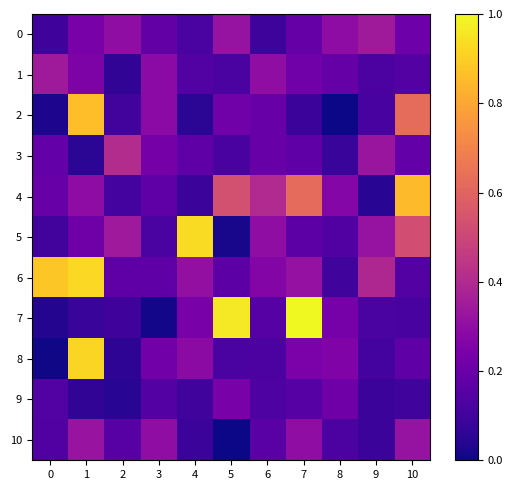

Between 0 and 6, which series saw the biggest shift?

row_6